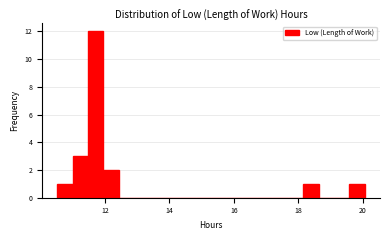

Read against the x-axis, roughly where is the centre of the tallest bar?

11.8